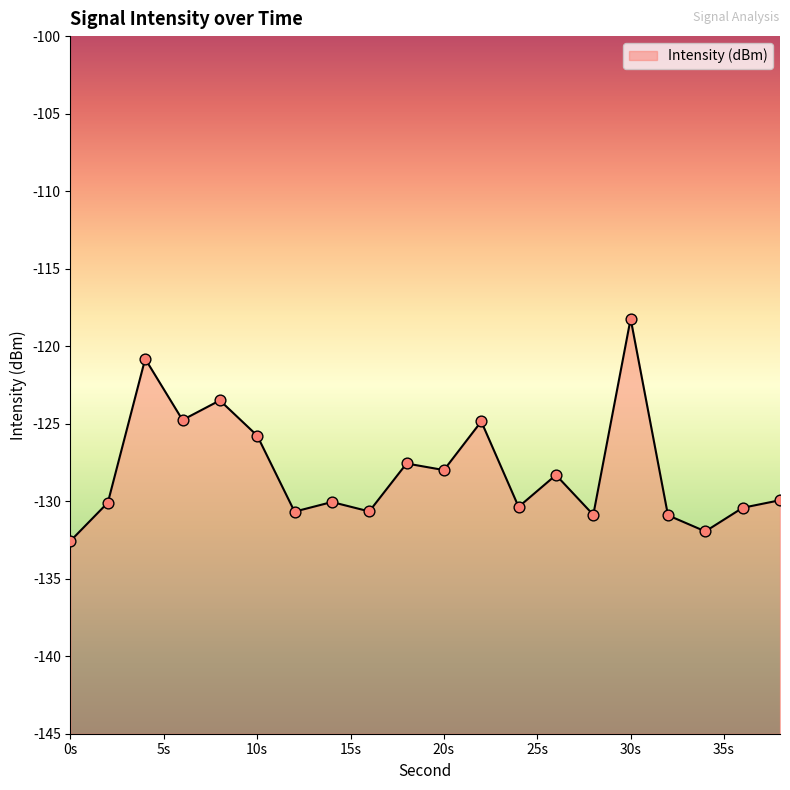

Between 2 and 26, which is larger?

26